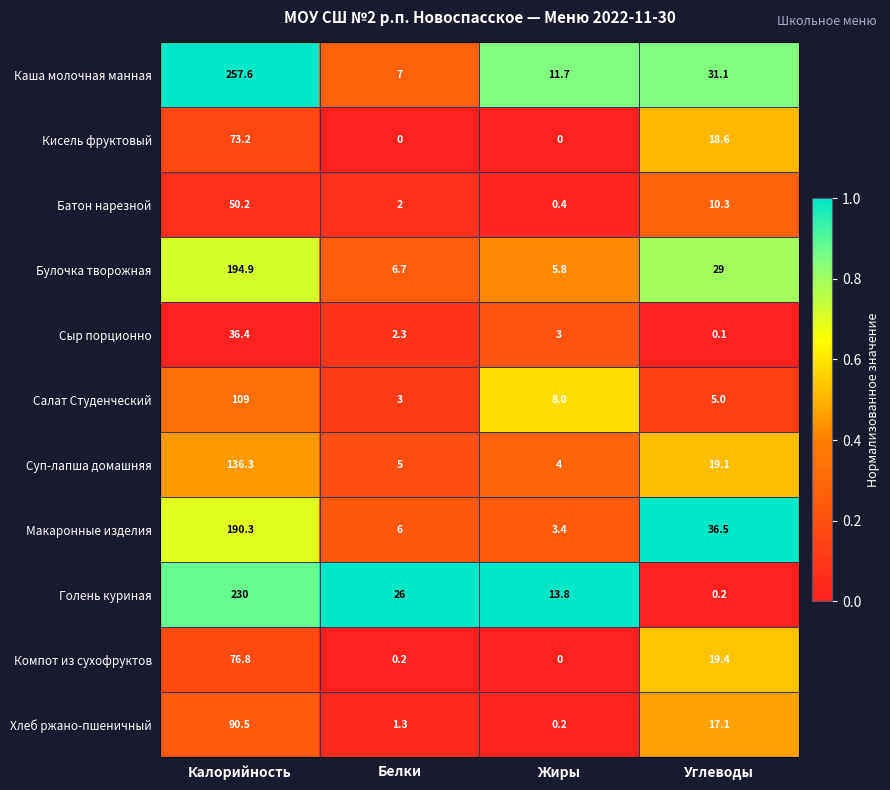

What is the highest value of the Батон нарезной series?

50.2